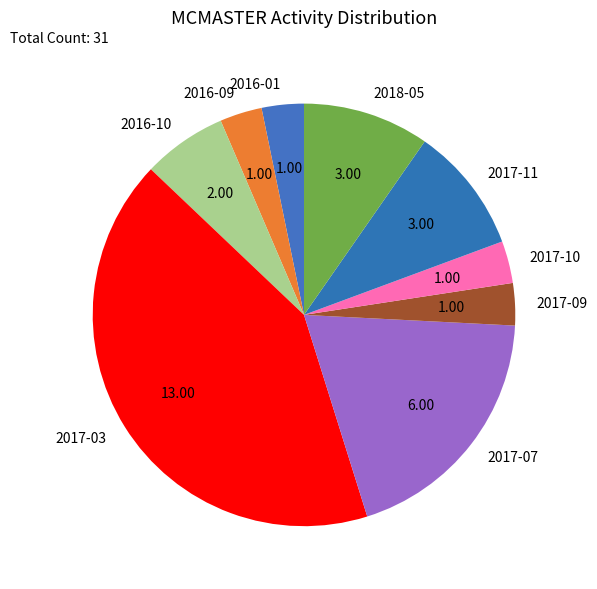

Does 2017-09 account for over 50% of the chart?

No